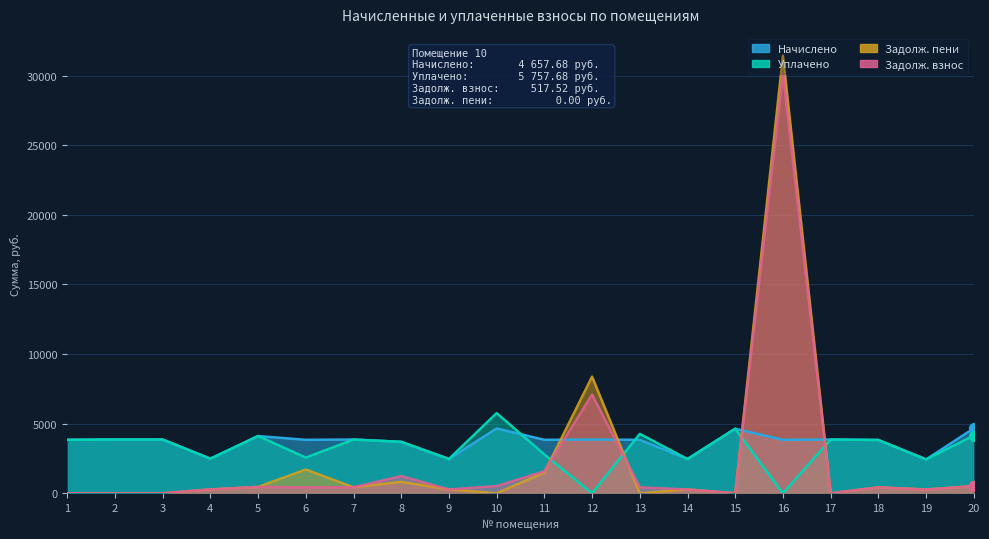

Which series has the largest total across all categories?

Начислено